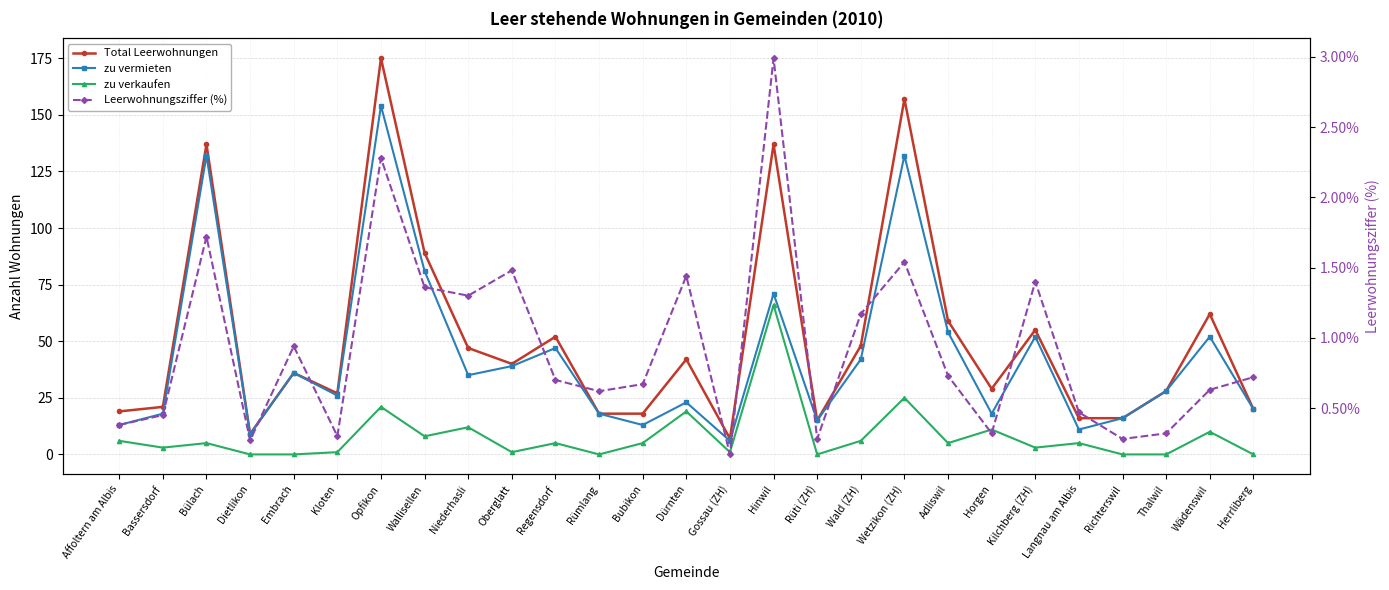

What is the total value across all series at Oberglatt?

81.5